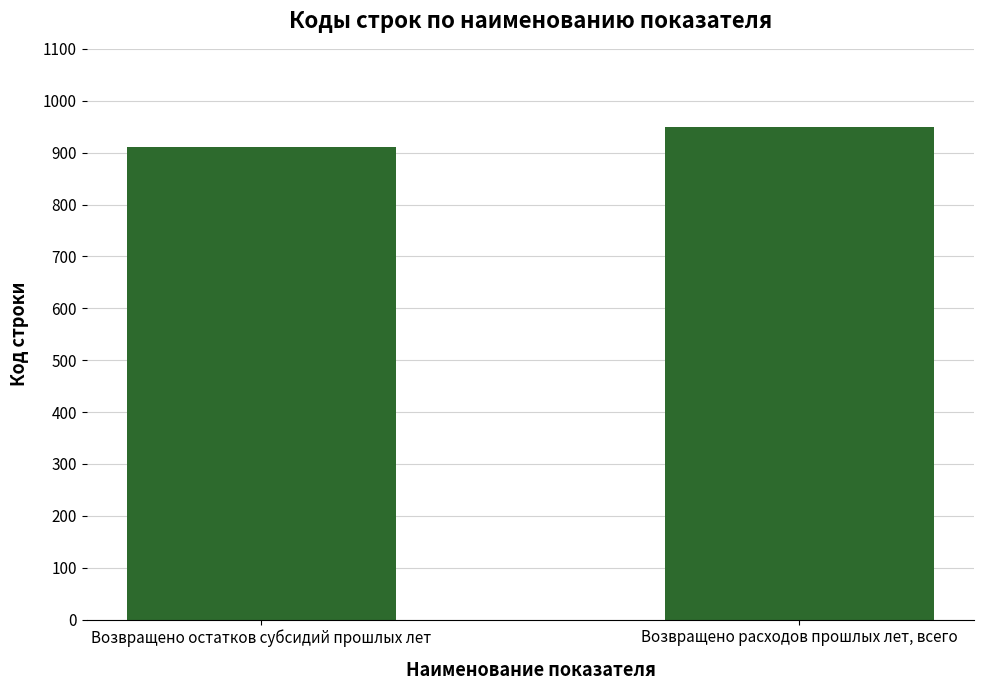

At which label is the value closest to 930?

Возвращено остатков субсидий прошлых лет